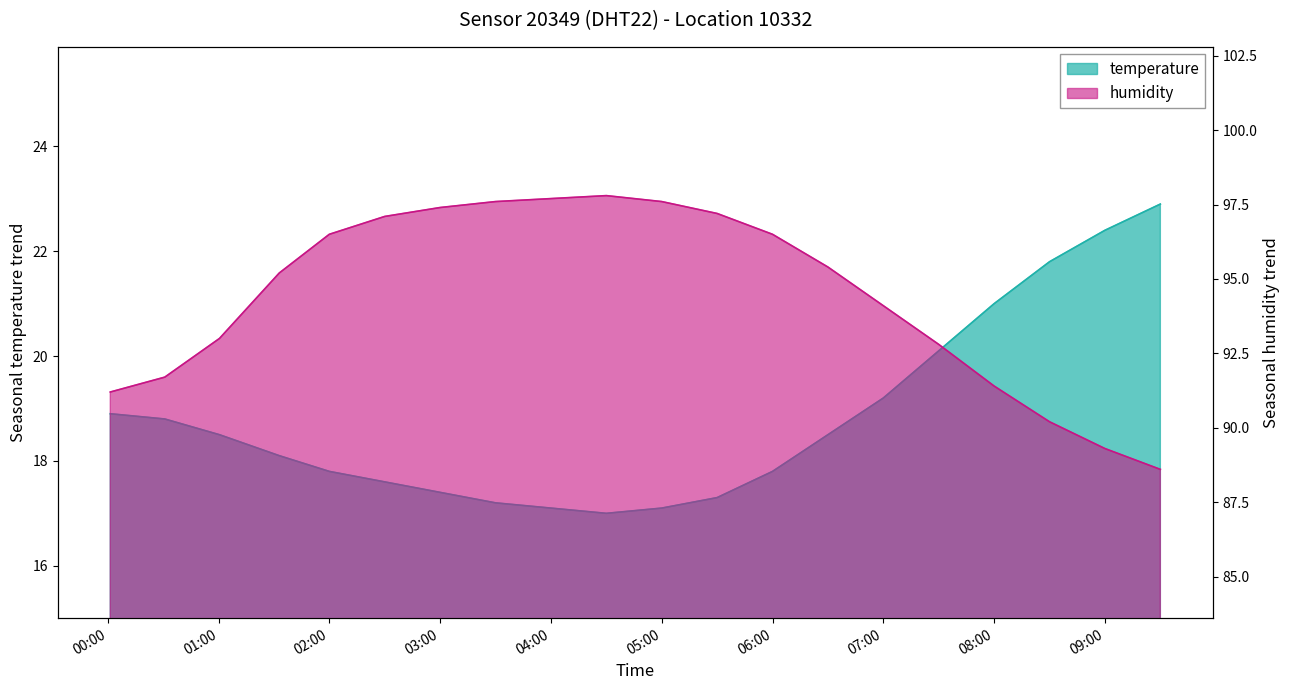

What is the sum of all humidity values?

1888.3